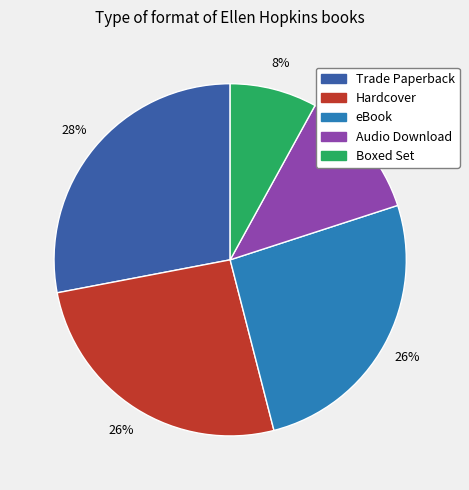

Is it true that Audio Download is 12% of the pie?

True